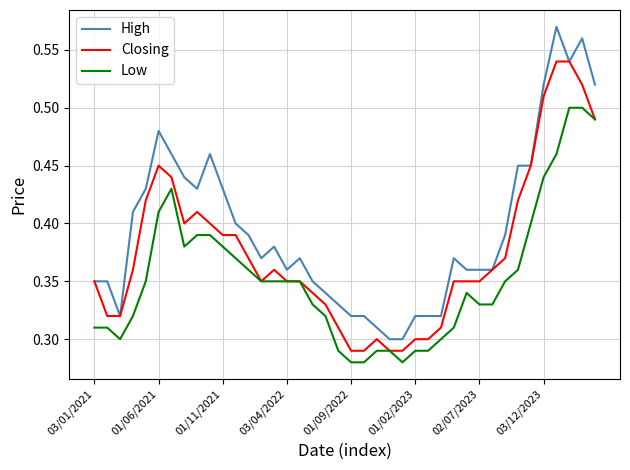

Is this an area chart (filled region under the line)?

No